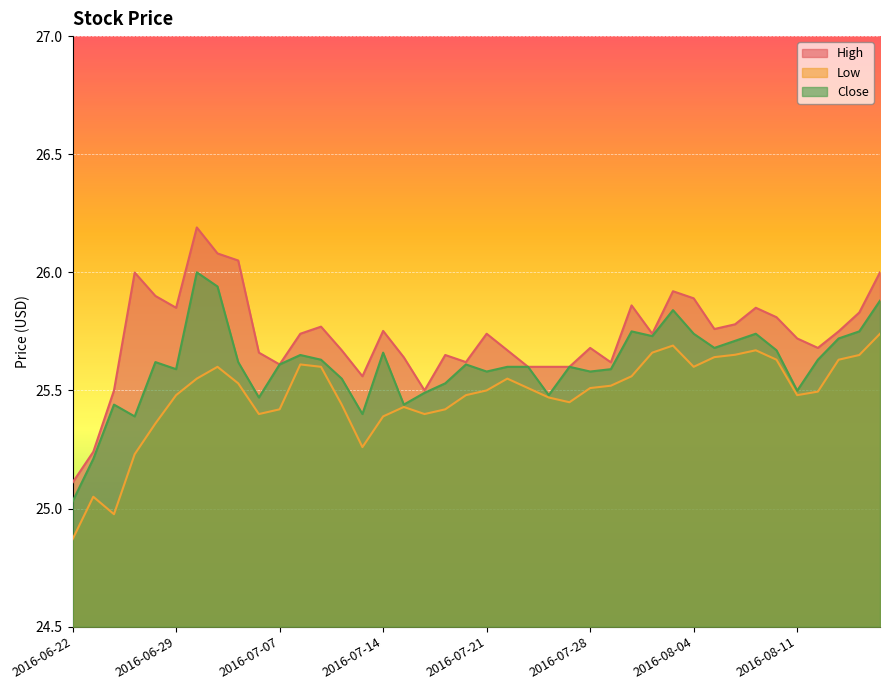

Reading left to right, what are all the values shown in this chart?

High: 2016-06-22=25.1	2016-06-23=25.2	2016-06-24=25.5	2016-06-27=26.0	2016-06-28=25.9	2016-06-29=25.9	2016-06-30=26.2	2016-07-01=26.1	2016-07-05=26.1	2016-07-06=25.7	2016-07-07=25.6	2016-07-08=25.7	2016-07-11=25.8	2016-07-12=25.7	2016-07-13=25.6	2016-07-14=25.8	2016-07-15=25.6	2016-07-18=25.5	2016-07-19=25.6	2016-07-20=25.6	2016-07-21=25.7	2016-07-22=25.7	2016-07-25=25.6	2016-07-26=25.6	2016-07-27=25.6	2016-07-28=25.7	2016-07-29=25.6	2016-08-01=25.9	2016-08-02=25.7	2016-08-03=25.9	2016-08-04=25.9	2016-08-05=25.8	2016-08-08=25.8	2016-08-09=25.9	2016-08-10=25.8	2016-08-11=25.7	2016-08-12=25.7	2016-08-15=25.8	2016-08-16=25.8	2016-08-17=26.0
Low: 2016-06-22=24.9	2016-06-23=25.1	2016-06-24=25.0	2016-06-27=25.2	2016-06-28=25.4	2016-06-29=25.5	2016-06-30=25.6	2016-07-01=25.6	2016-07-05=25.5	2016-07-06=25.4	2016-07-07=25.4	2016-07-08=25.6	2016-07-11=25.6	2016-07-12=25.4	2016-07-13=25.3	2016-07-14=25.4	2016-07-15=25.4	2016-07-18=25.4	2016-07-19=25.4	2016-07-20=25.5	2016-07-21=25.5	2016-07-22=25.6	2016-07-25=25.5	2016-07-26=25.5	2016-07-27=25.4	2016-07-28=25.5	2016-07-29=25.5	2016-08-01=25.6	2016-08-02=25.7	2016-08-03=25.7	2016-08-04=25.6	2016-08-05=25.6	2016-08-08=25.7	2016-08-09=25.7	2016-08-10=25.6	2016-08-11=25.5	2016-08-12=25.5	2016-08-15=25.6	2016-08-16=25.6	2016-08-17=25.7
Close: 2016-06-22=25.0	2016-06-23=25.2	2016-06-24=25.4	2016-06-27=25.4	2016-06-28=25.6	2016-06-29=25.6	2016-06-30=26.0	2016-07-01=25.9	2016-07-05=25.6	2016-07-06=25.5	2016-07-07=25.6	2016-07-08=25.6	2016-07-11=25.6	2016-07-12=25.6	2016-07-13=25.4	2016-07-14=25.7	2016-07-15=25.4	2016-07-18=25.5	2016-07-19=25.5	2016-07-20=25.6	2016-07-21=25.6	2016-07-22=25.6	2016-07-25=25.6	2016-07-26=25.5	2016-07-27=25.6	2016-07-28=25.6	2016-07-29=25.6	2016-08-01=25.8	2016-08-02=25.7	2016-08-03=25.8	2016-08-04=25.7	2016-08-05=25.7	2016-08-08=25.7	2016-08-09=25.7	2016-08-10=25.7	2016-08-11=25.5	2016-08-12=25.6	2016-08-15=25.7	2016-08-16=25.8	2016-08-17=25.9